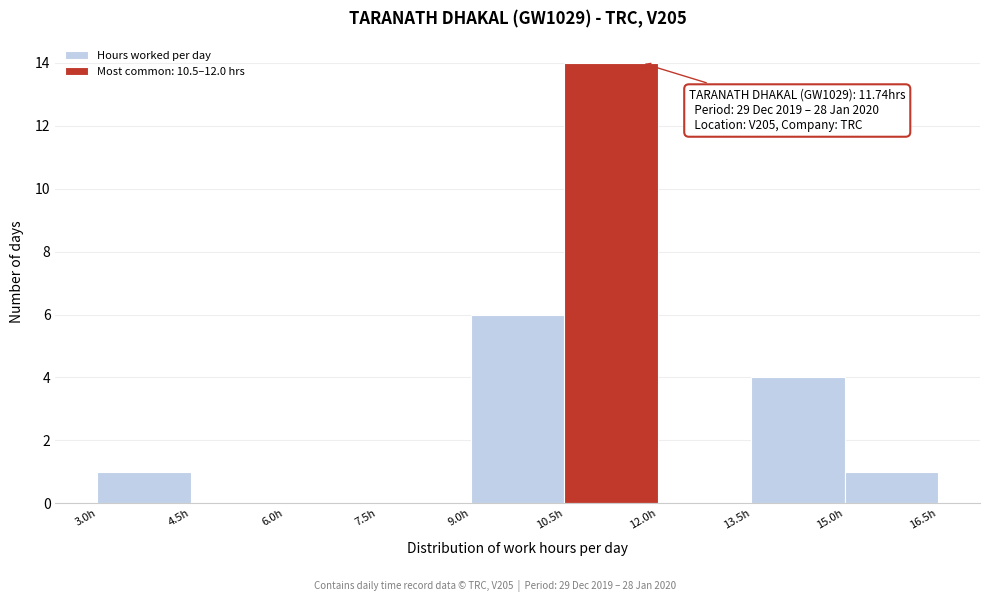

Over which range of the x-axis is the bar tallest?

10.5 to 12.0